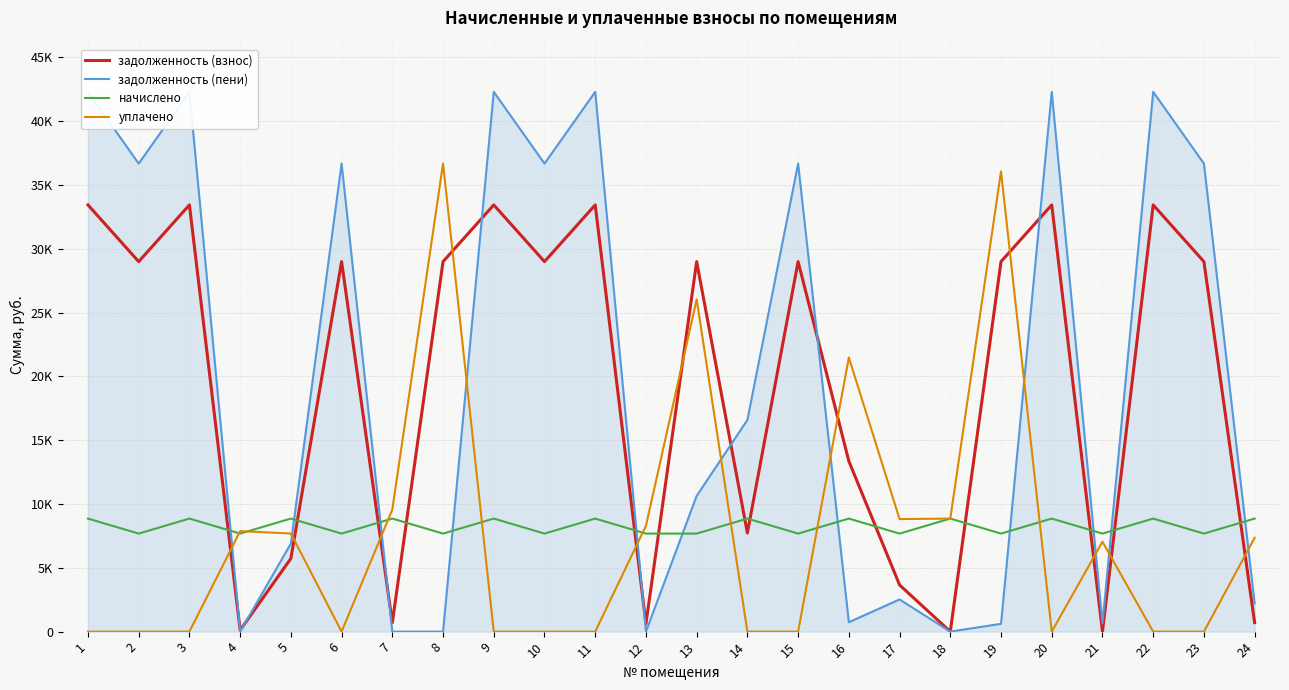

How many times do задолженность (пени) and уплачено cross each other?

11